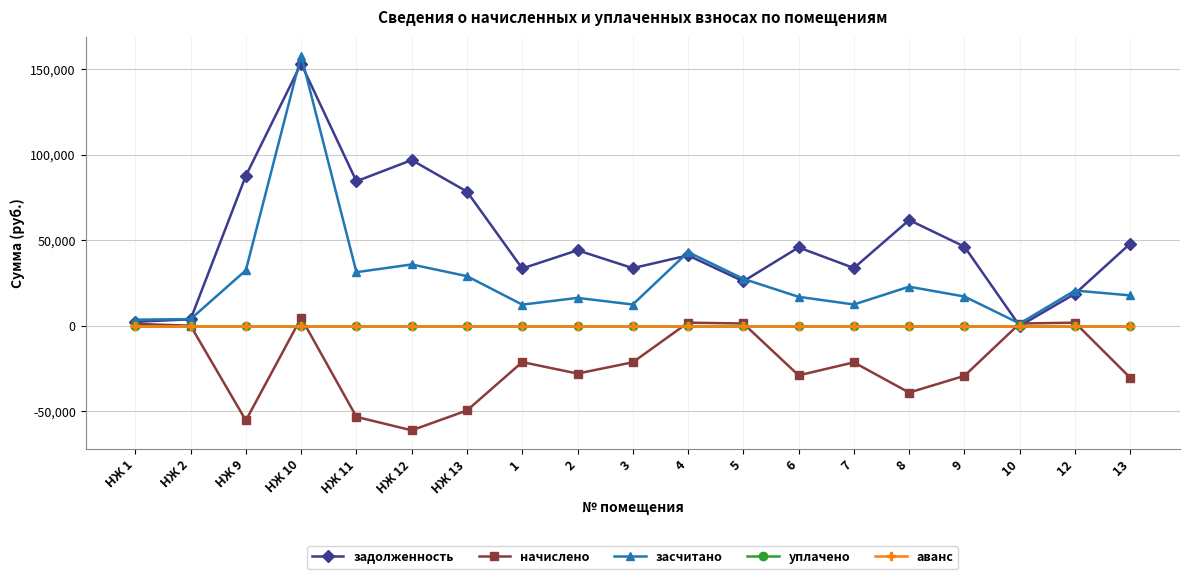

Is this an area chart (filled region under the line)?

No